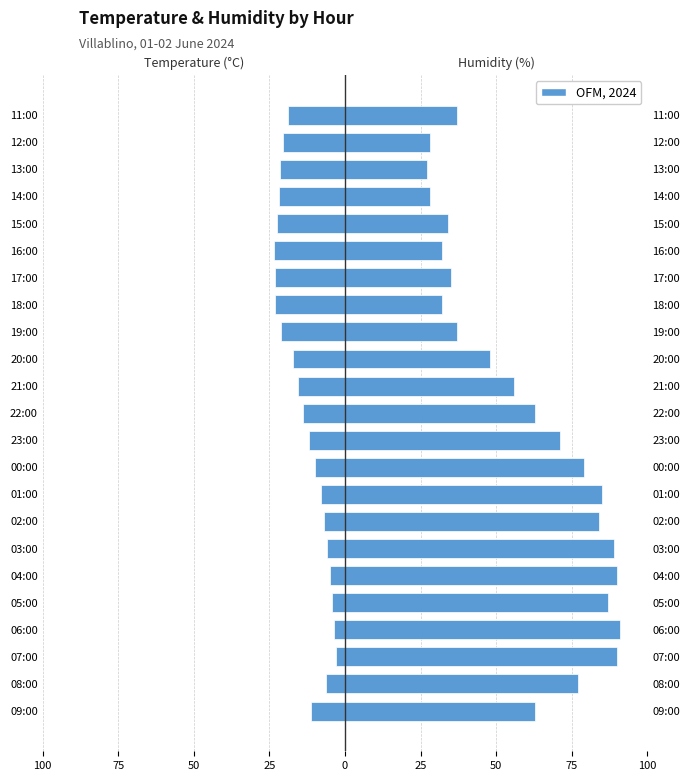

Reading right to left, transcribe all the data shown in this chart.

Temperature (°C): -18.8	-20.4	-21.5	-21.8	-22.4	-23.6	-23.1	-23.2	-21.3	-17.2	-15.6	-13.8	-11.9	-9.9	-8.0	-7.0	-6.0	-4.9	-4.2	-3.5	-3.0	-6.4	-11.2
Humidity (%): 37.0	28.0	27.0	28.0	34.0	32.0	35.0	32.0	37.0	48.0	56.0	63.0	71.0	79.0	85.0	84.0	89.0	90.0	87.0	91.0	90.0	77.0	63.0